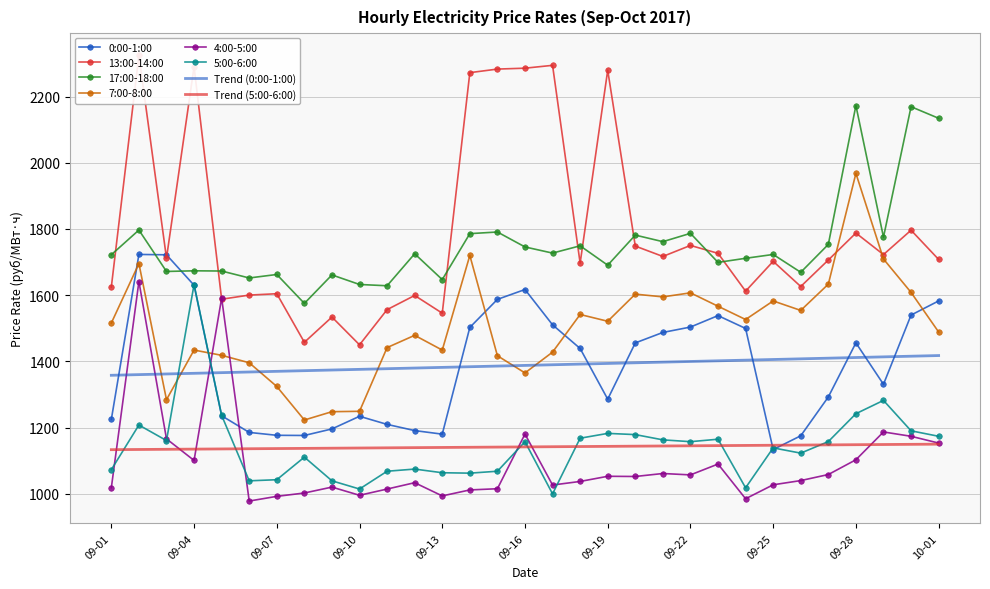

What is the label of the 8th point from the right?

2017-09-24